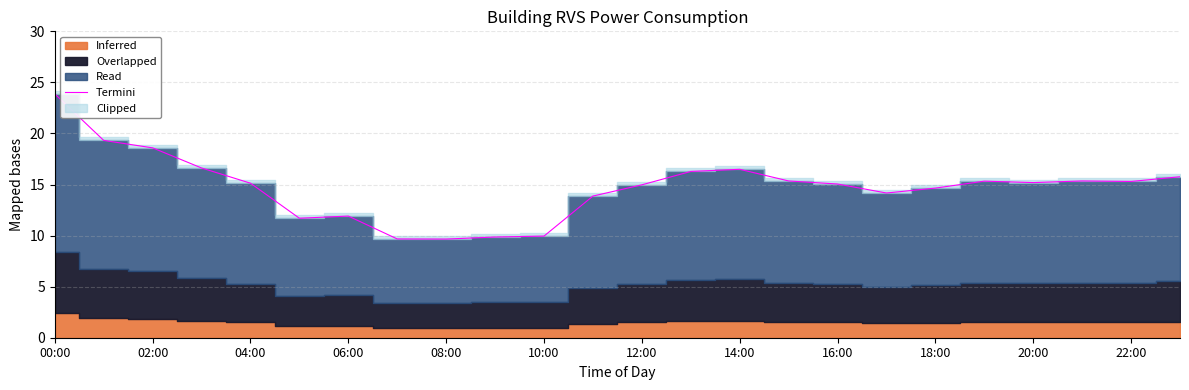

Does the chart have visible grid lines?

Yes